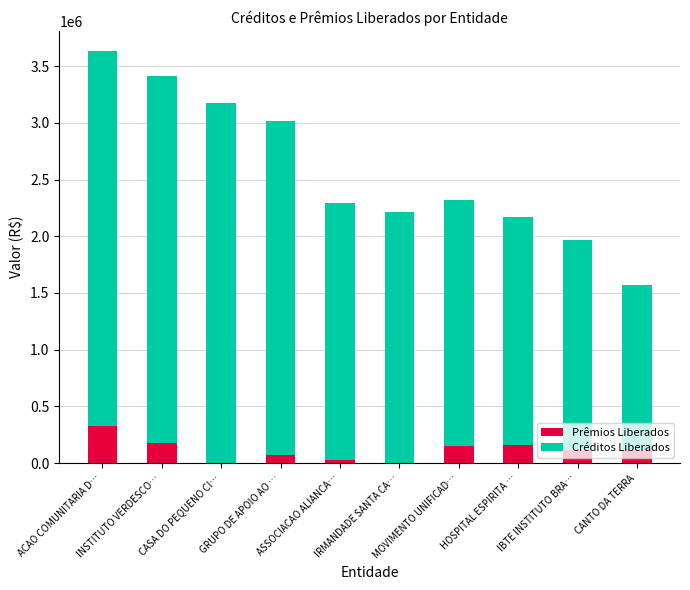

Are the bars horizontal?

No